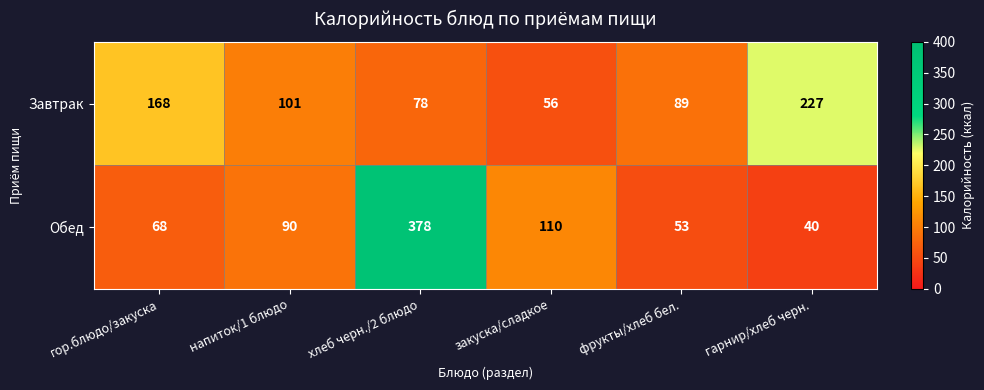

The Обед series shows 378 at хлеб черн./2 блюдо. True or false?

True